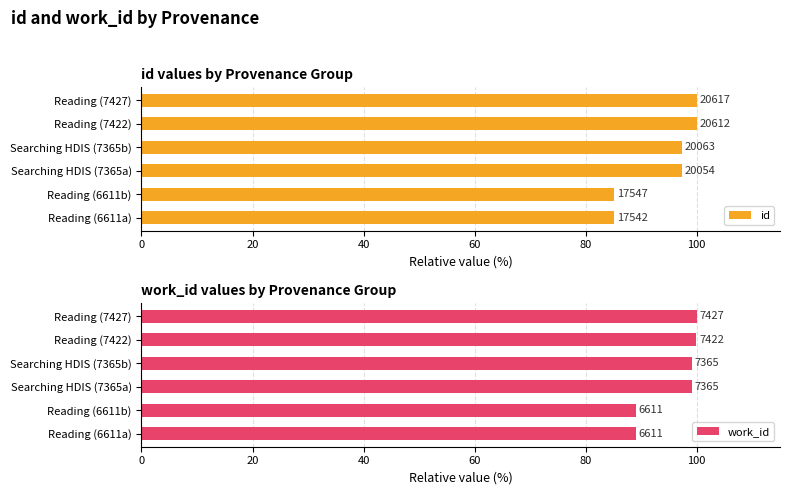

What is the value of the id bar at the 1st from the left?

85.1